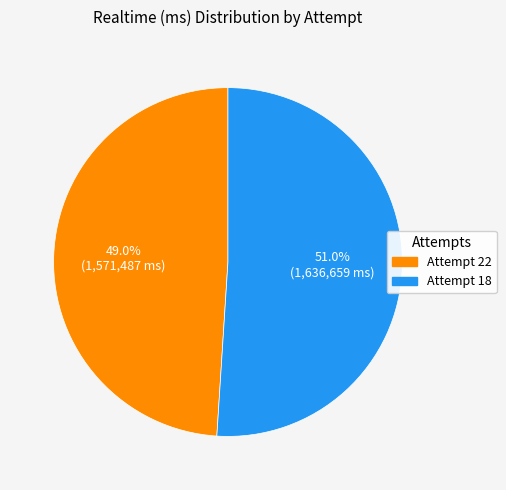

Do Attempt 22 and Attempt 18 together represent more than half of the pie?

Yes